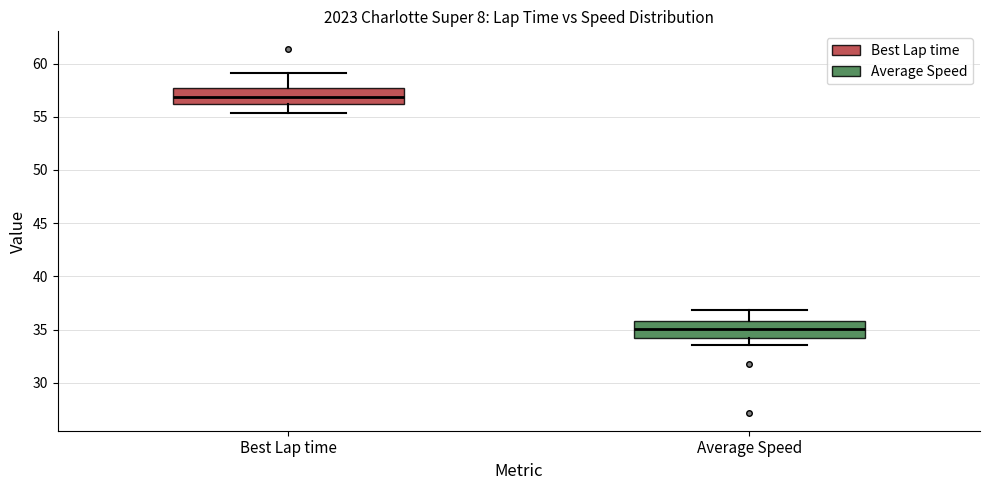

Reading left to right, read every box against the y-axis: the position of its median line, the range the box covers, and the ends of its whiskers. The values are not printed on the chart, so give them approximately, as read against the axis.

Best Lap time: median 57.0, box 56.0 to 57.5, whiskers 55.5 to 59.0
Average Speed: median 35.0, box 34.0 to 36.0, whiskers 33.5 to 37.0